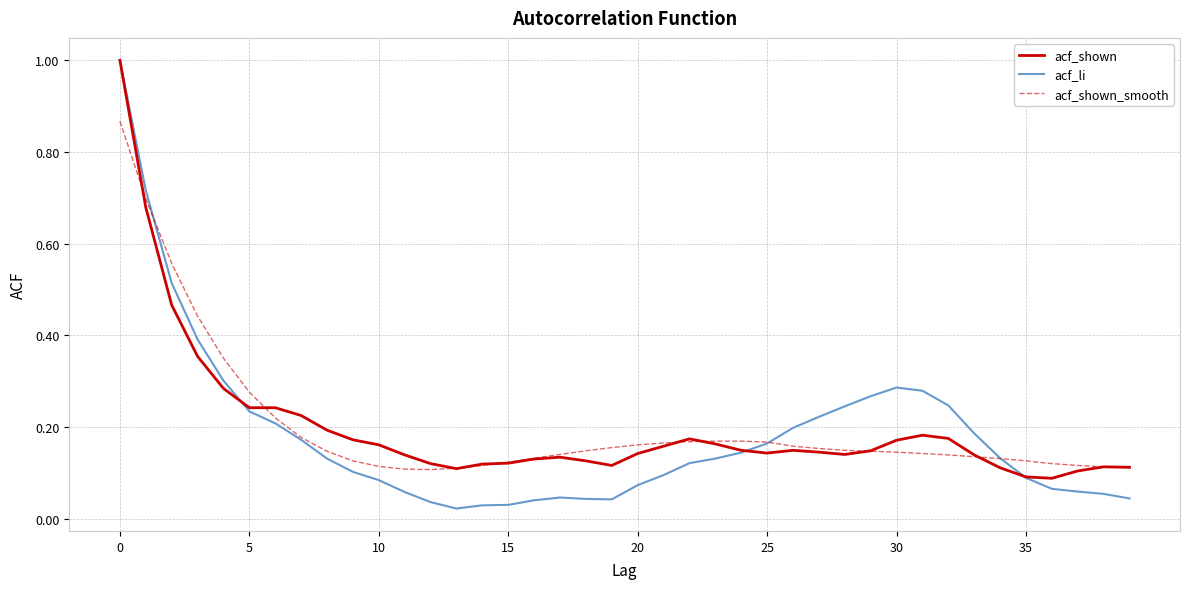

Which series has the largest range (max minus min)?

acf_li